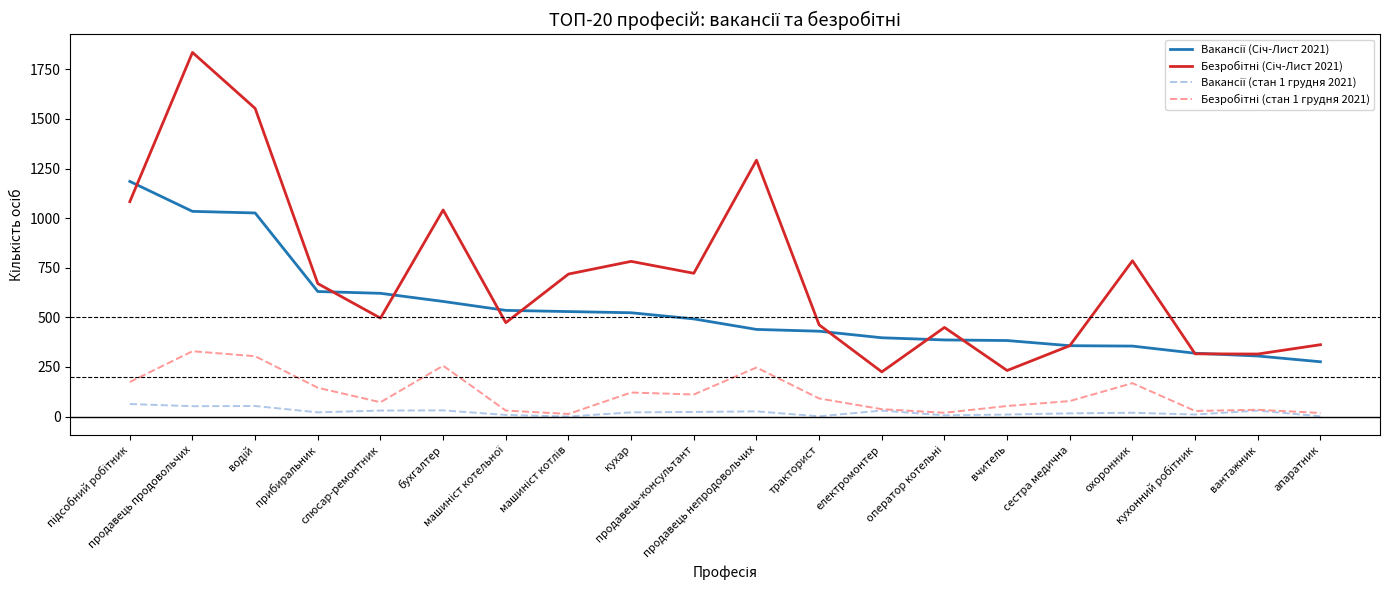

How many lines are shown in the chart?

4